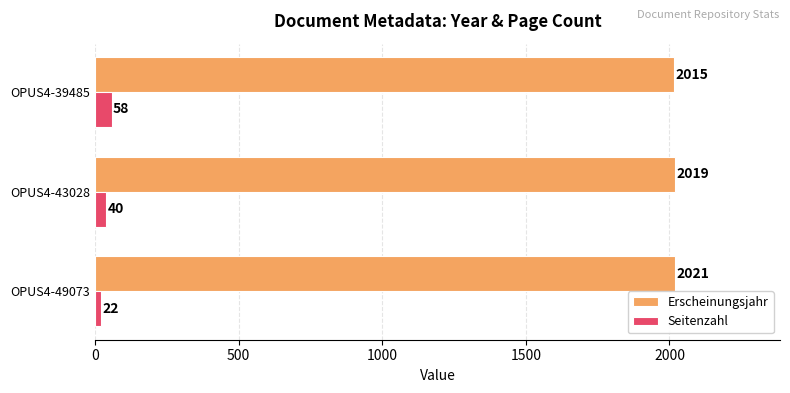

What is the difference between the highest and lowest values at OPUS4-43028?

1979